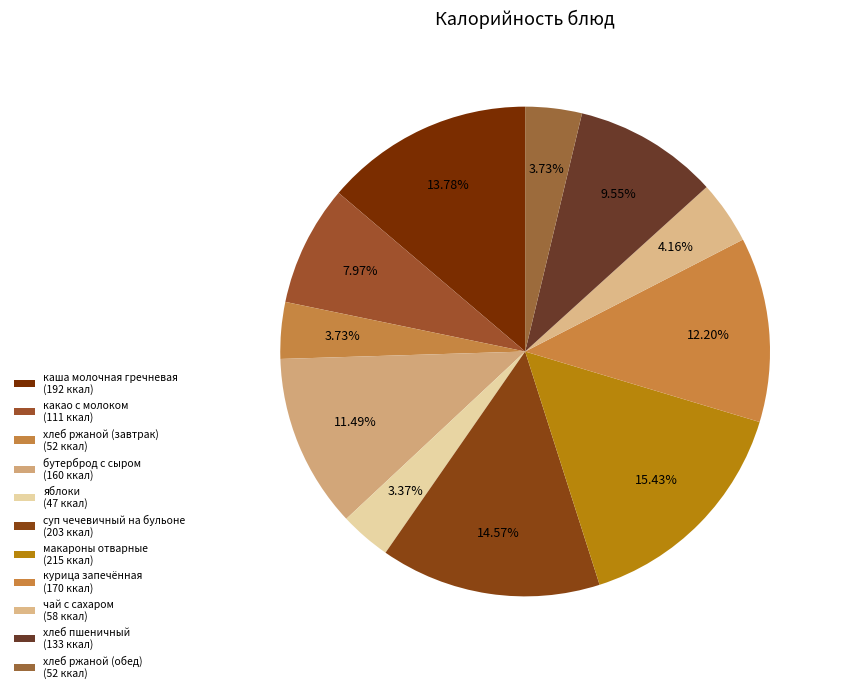

Count the number of slices in the pie.

11